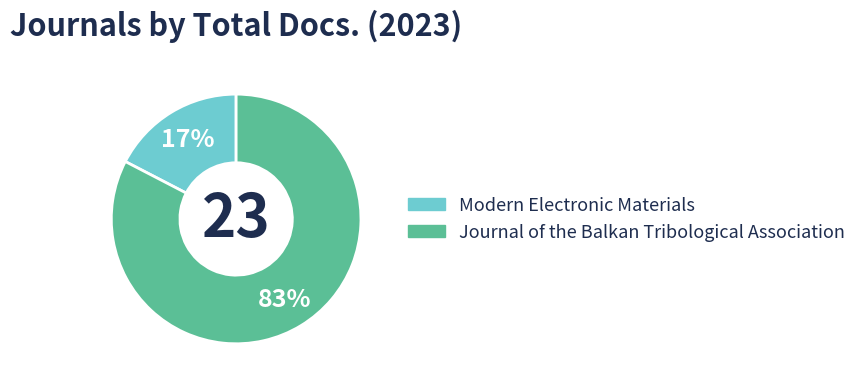

What is the smallest slice in the pie chart?

Modern Electronic Materials